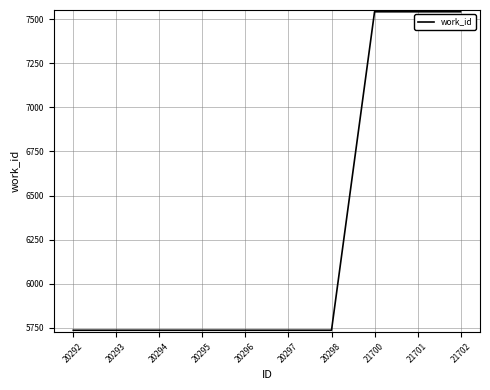

How many lines are shown in the chart?

1